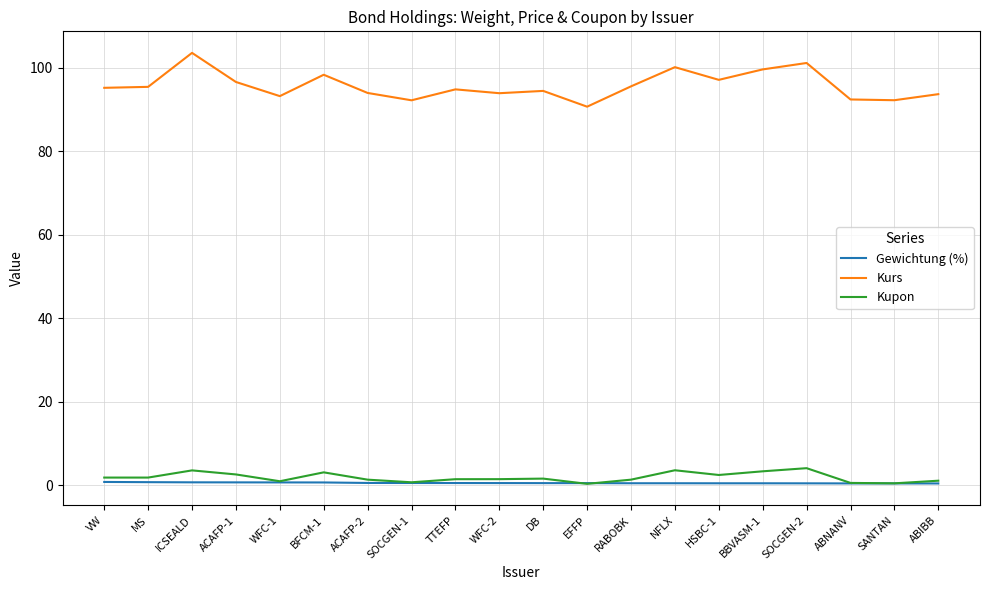

True or false: Kurs and Kupon intersect in this chart.

False